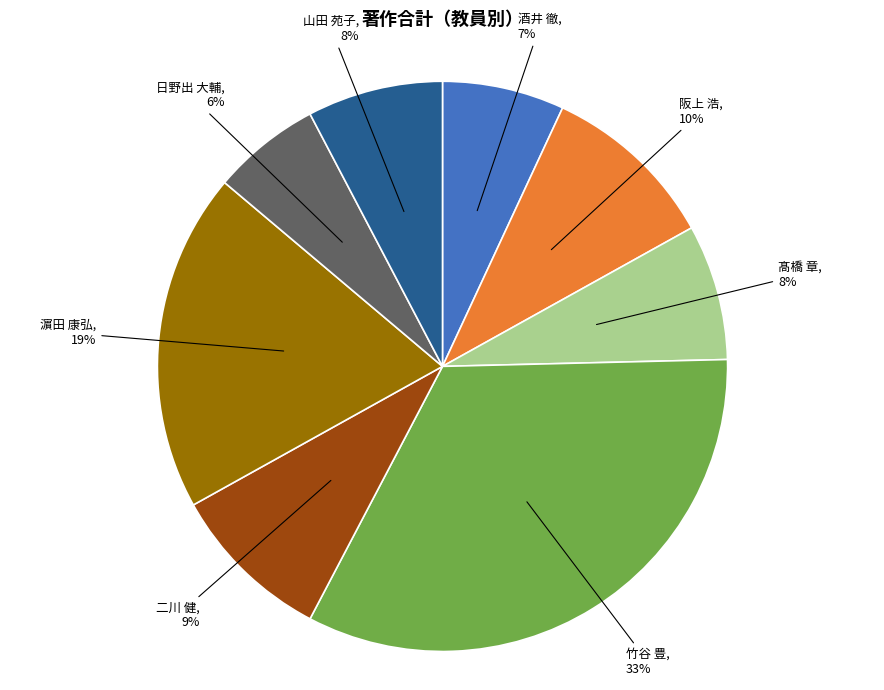

Is 酒井 徹 the majority of the pie?

No